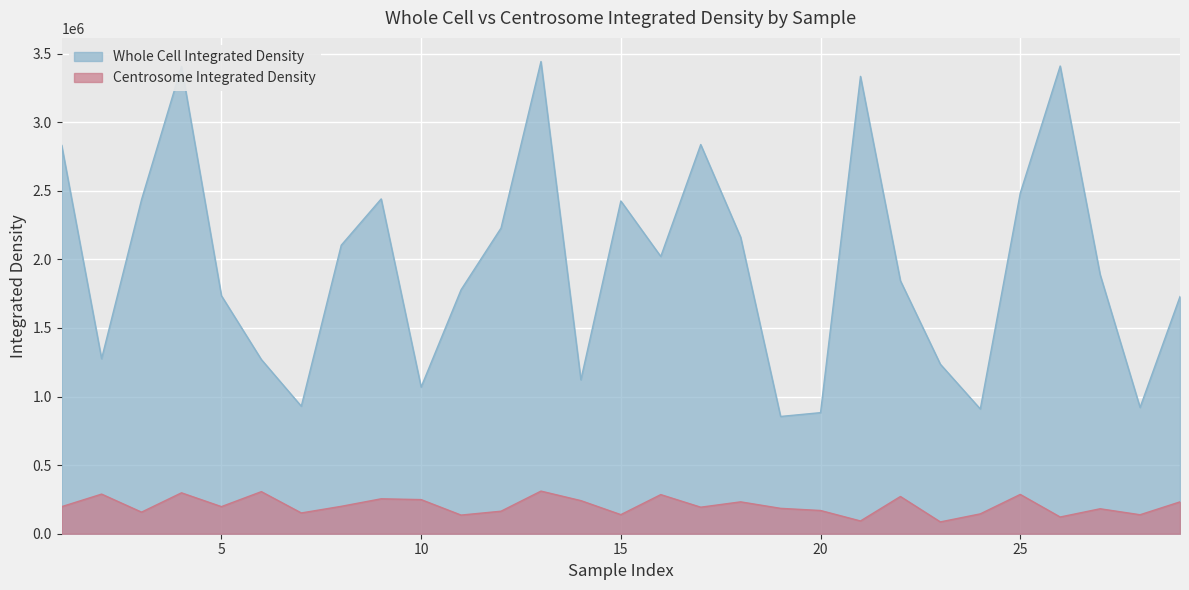

How many interior local valleys does the Whole Cell Integrated Density series have?

8